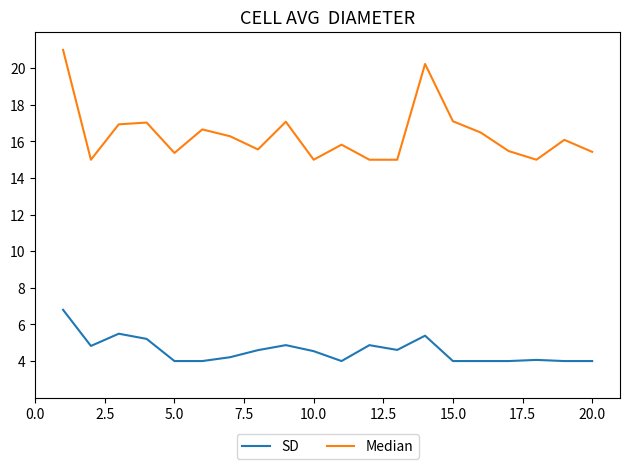

What is the lowest value of the Median series?

15.0